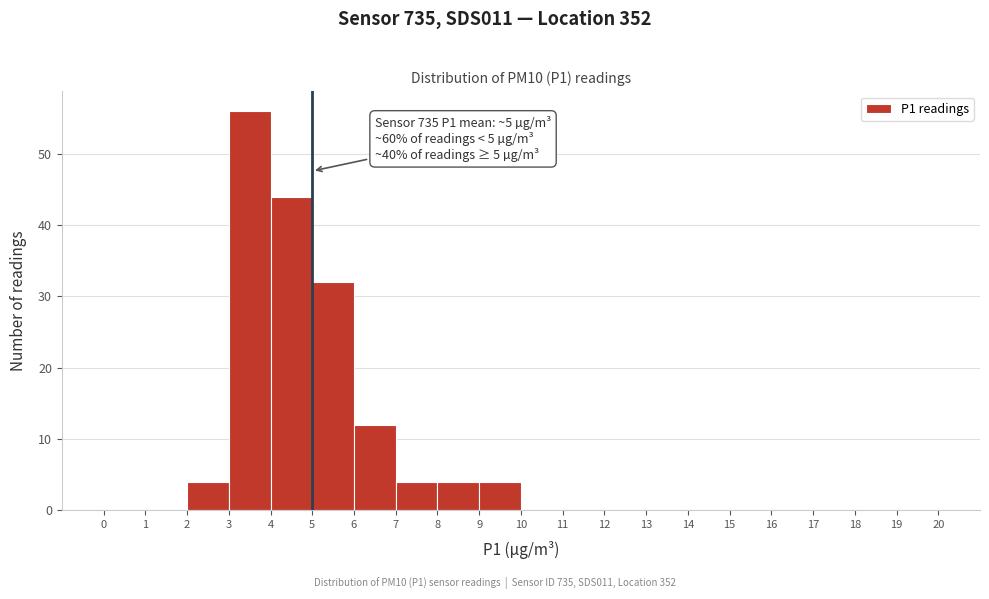

Which range on the x-axis has the tallest bar?

3 to 4